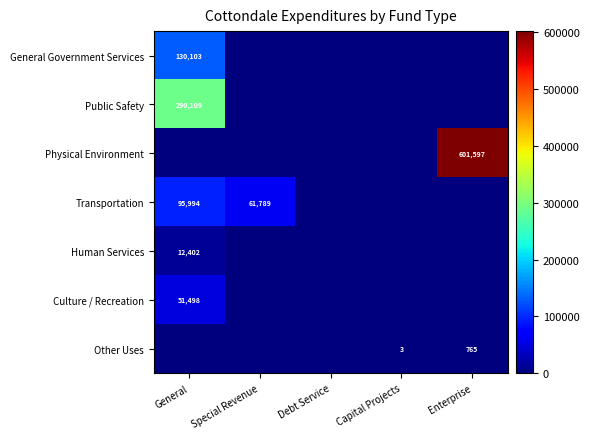

How many series are shown in this chart?

7